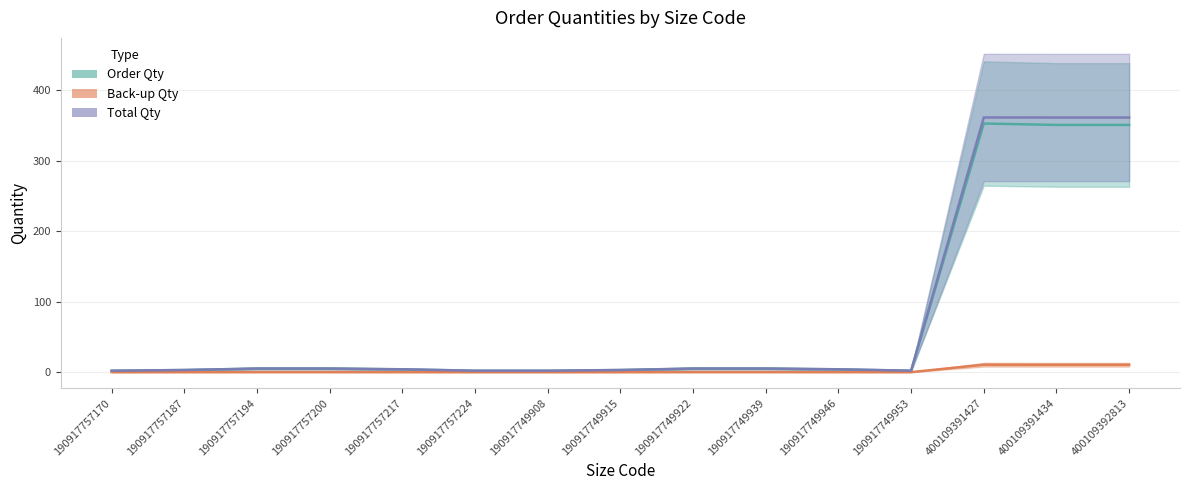

What is the label of the 12th point from the left?

190917749953